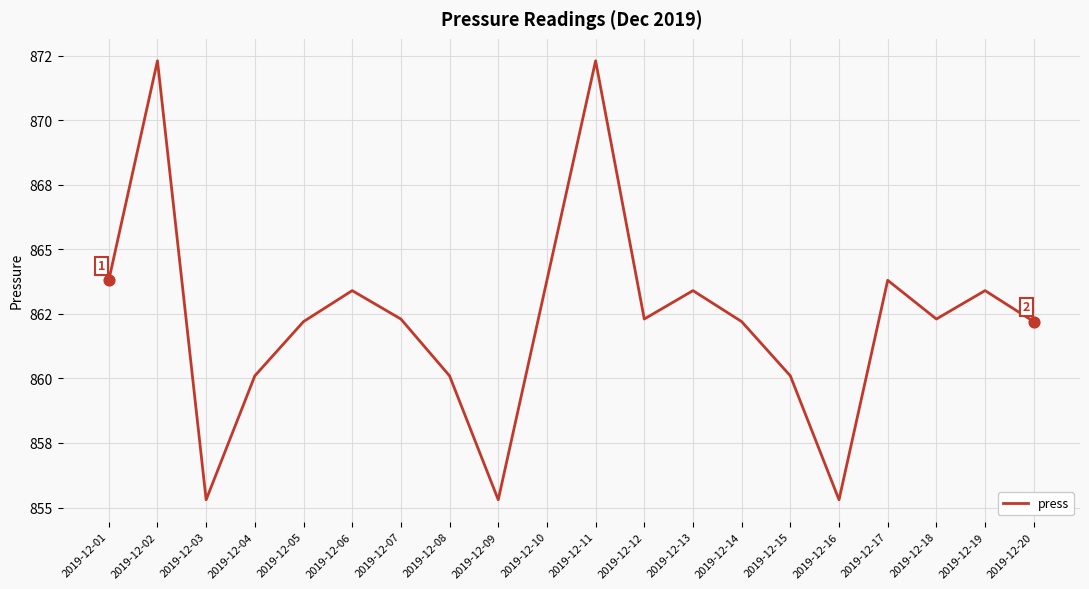

Which has a higher value, 2019-12-03 or 2019-12-07?

2019-12-07